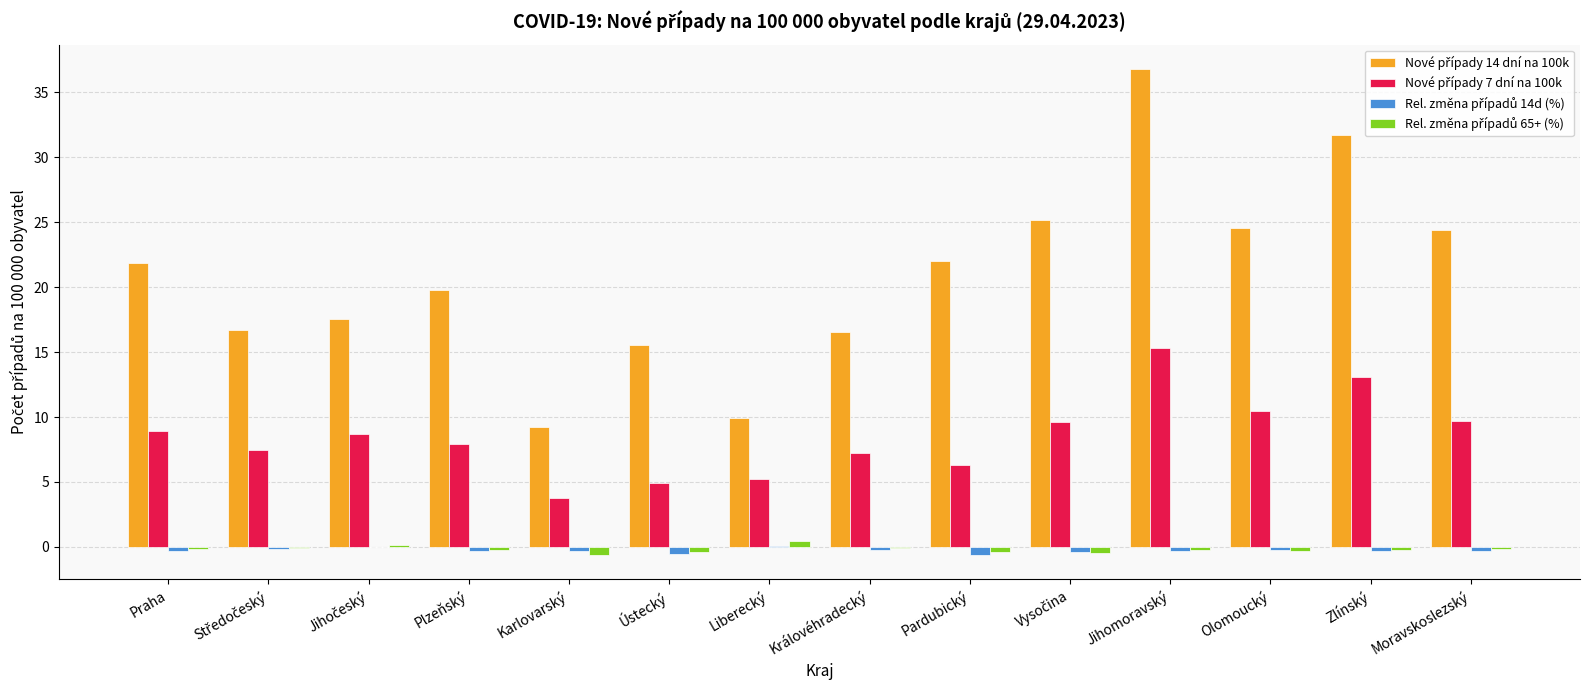

Which label corresponds to the smallest value in the chart?

Karlovarský